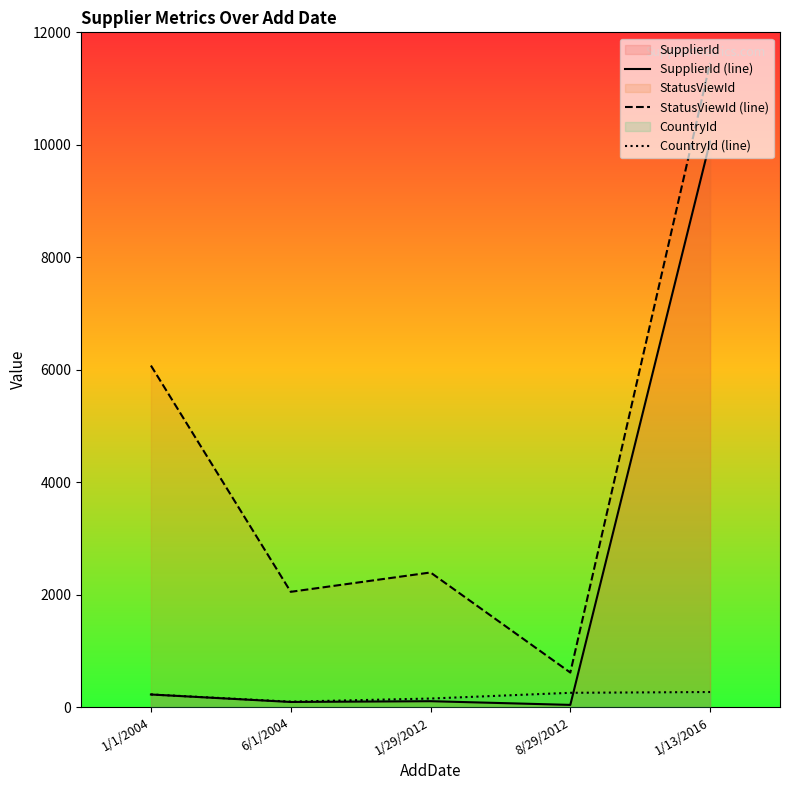

Which category has the lowest value in the CountryId (line) series?

6/1/2004